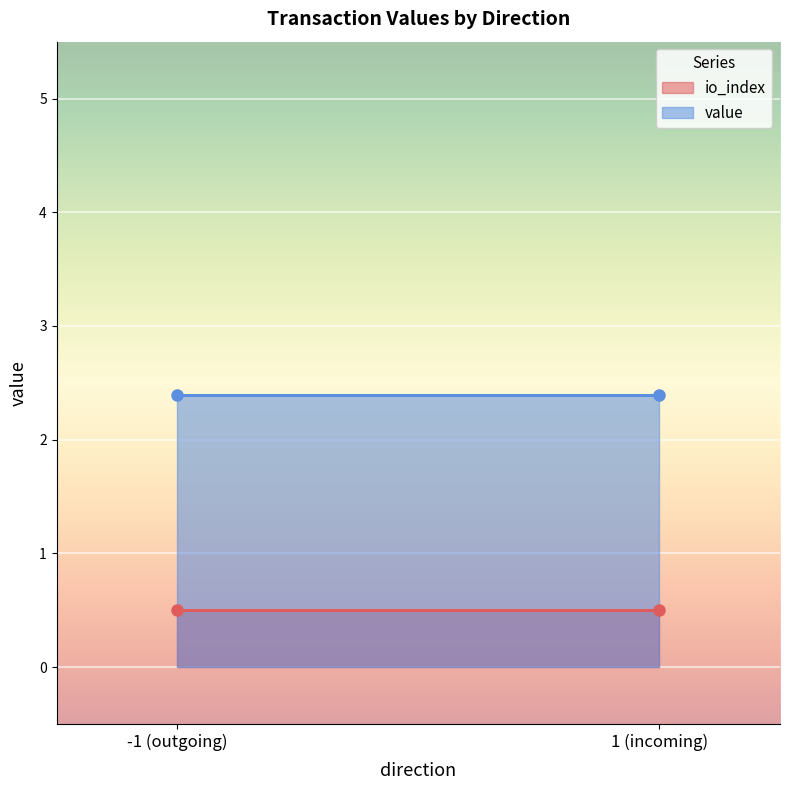

How many lines are shown in the chart?

2